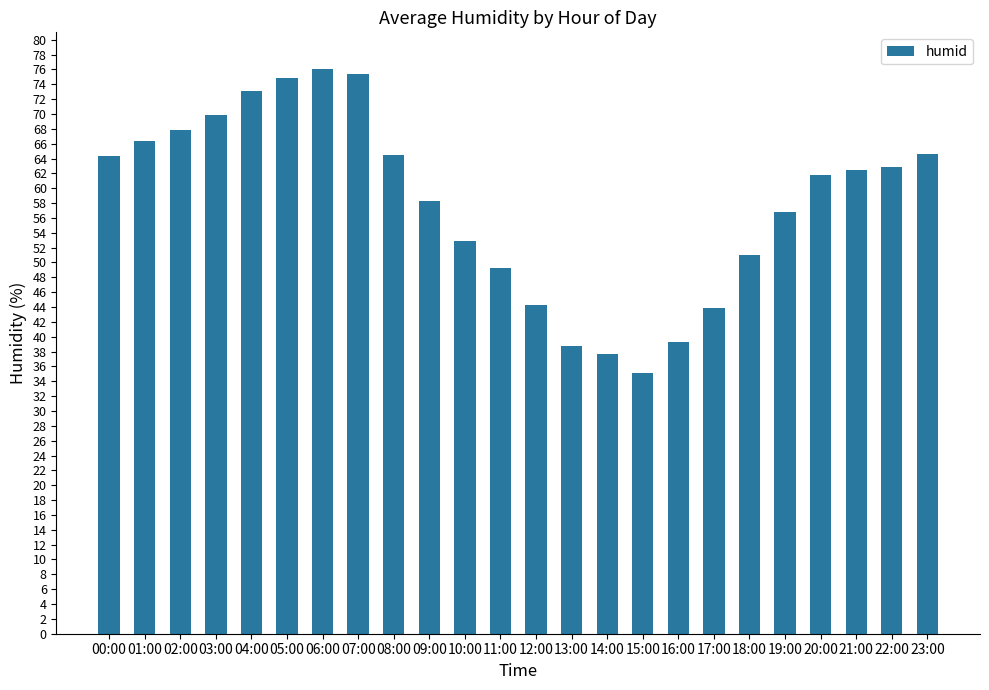

How many bars are there in total?

24